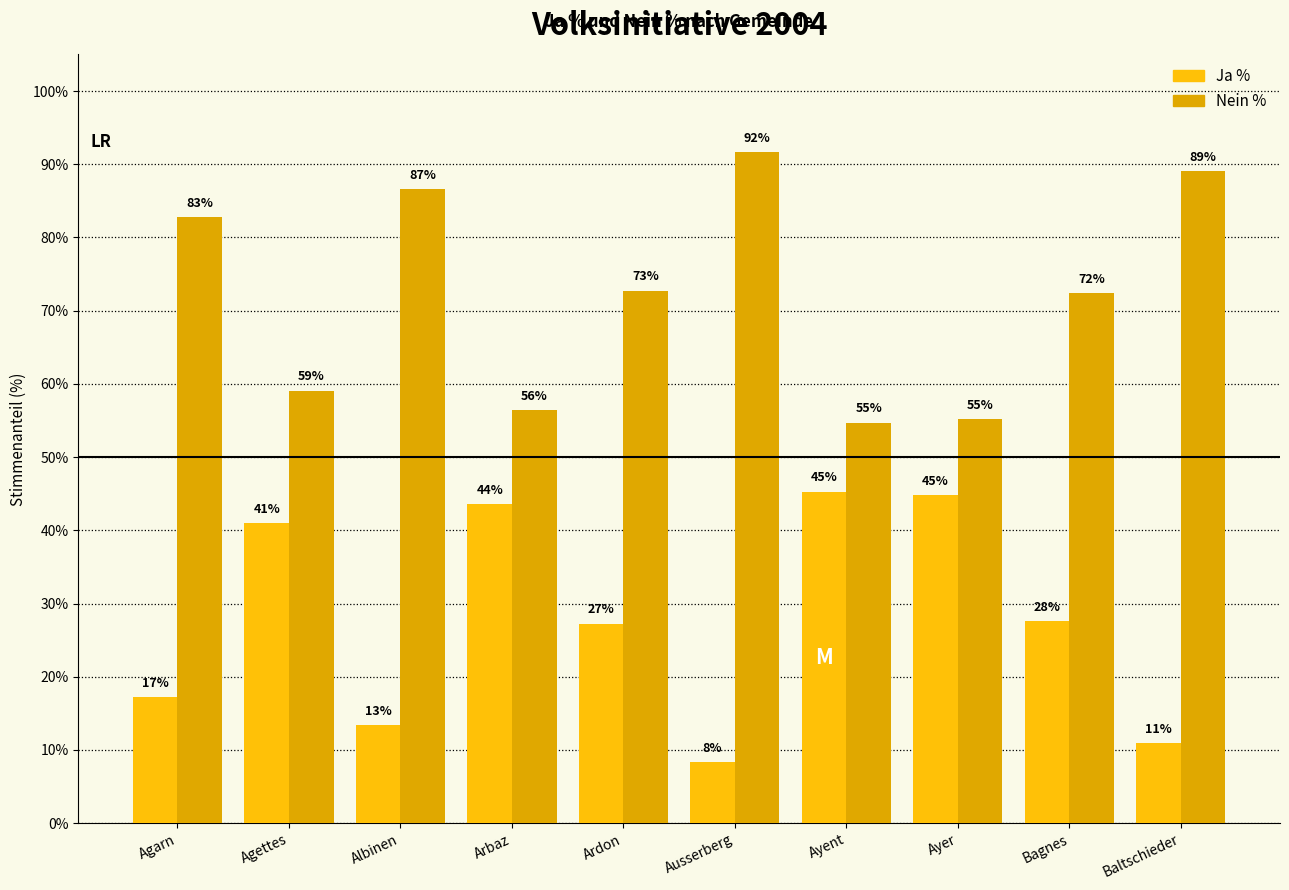

What is the sum of all Nein % values?

720.5